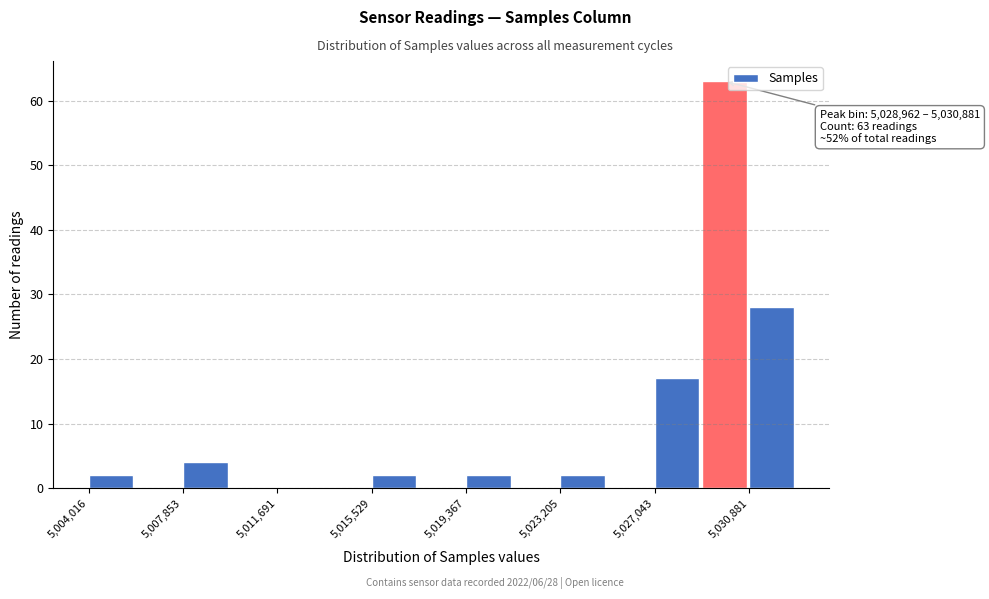

Around what value on the x-axis is the tallest bar? Give the approximate position of its centre, as read against the axis.

5030000